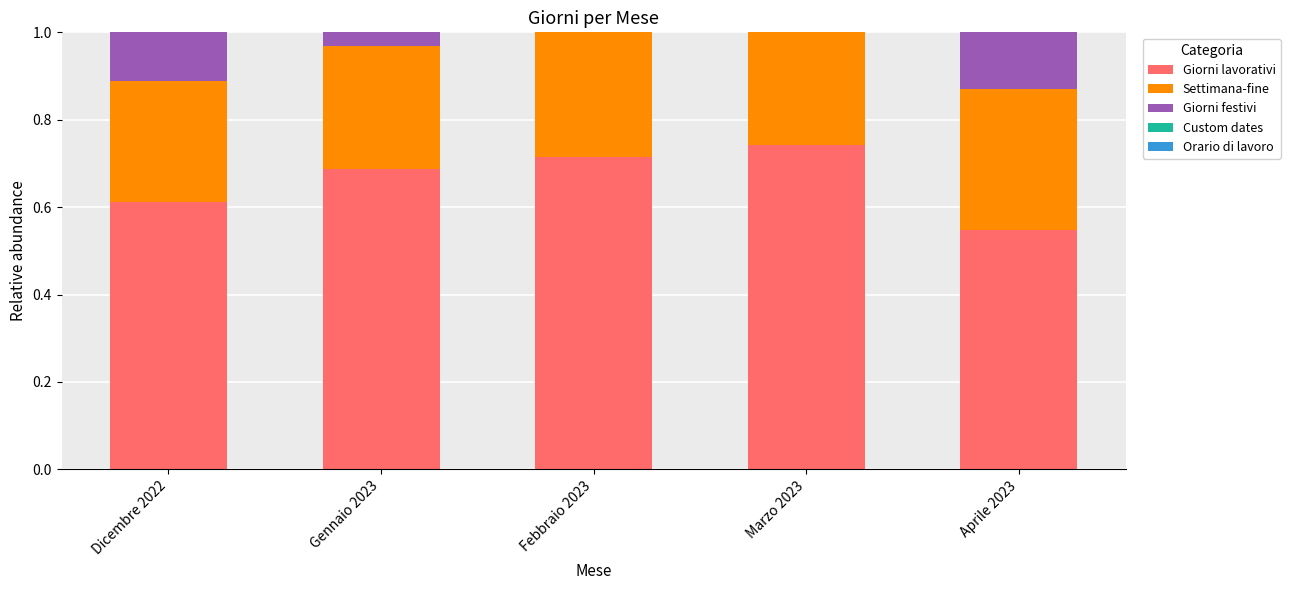

At which label does Giorni lavorativi reach its peak?

Marzo 2023